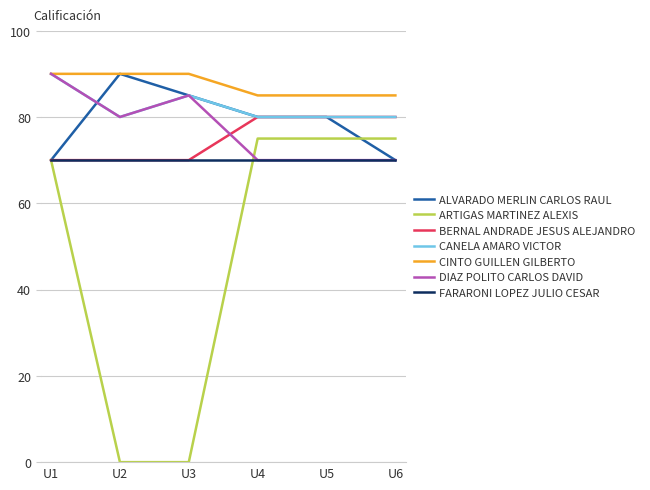

How many lines are shown in the chart?

7